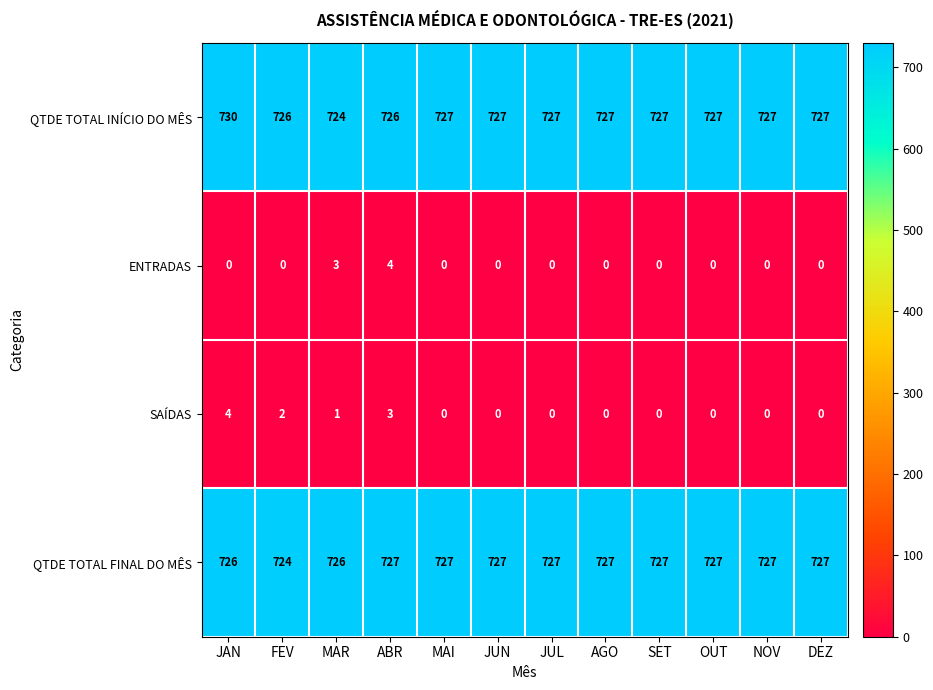

What is the average value of the QTDE TOTAL INÍCIO DO MÊS series?

727